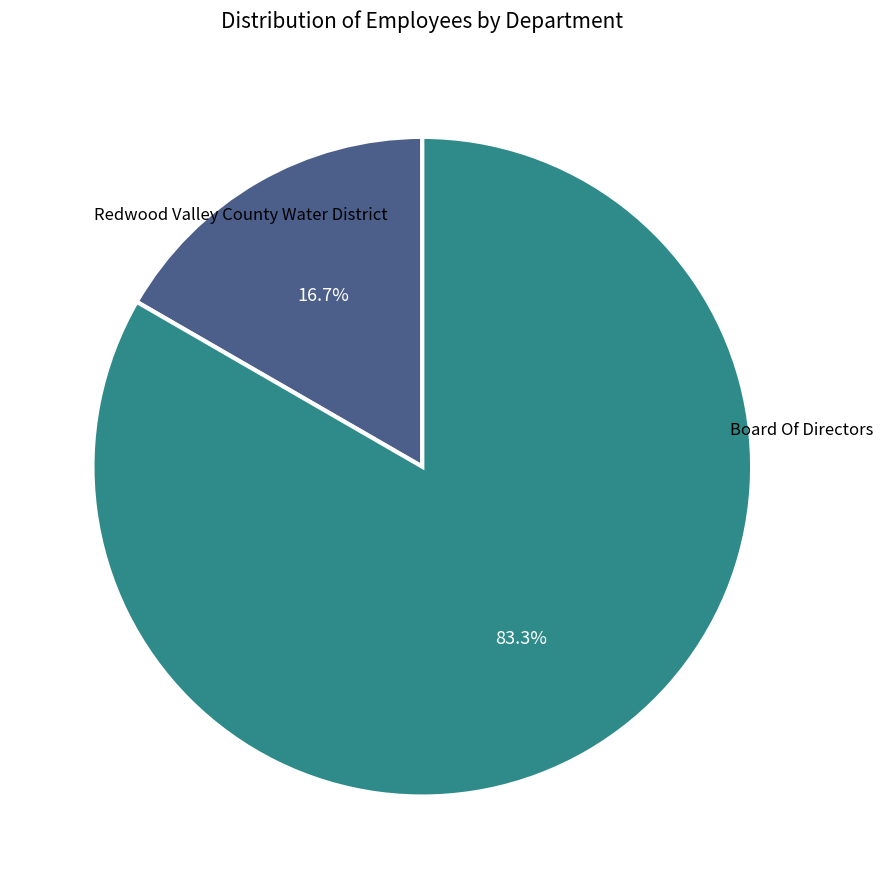

How many segments does this pie chart have?

2